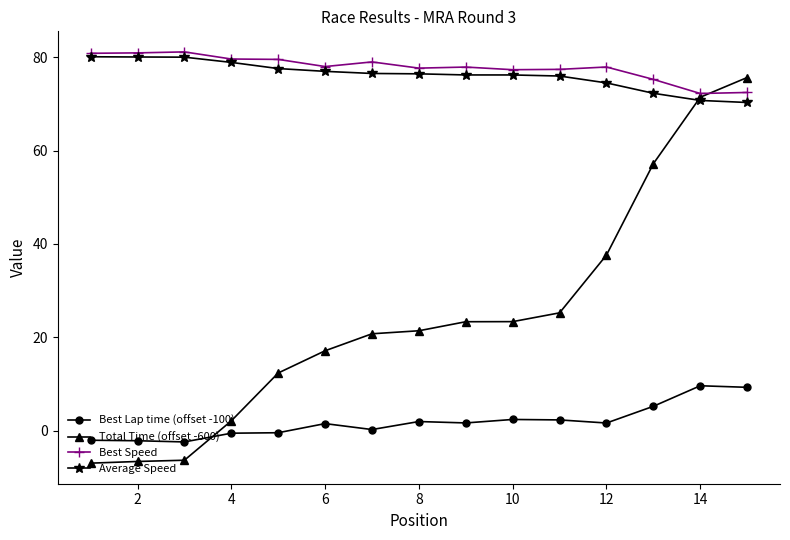

What is the value of the Total Time (offset -600) point at the 4th from the left?

2.1